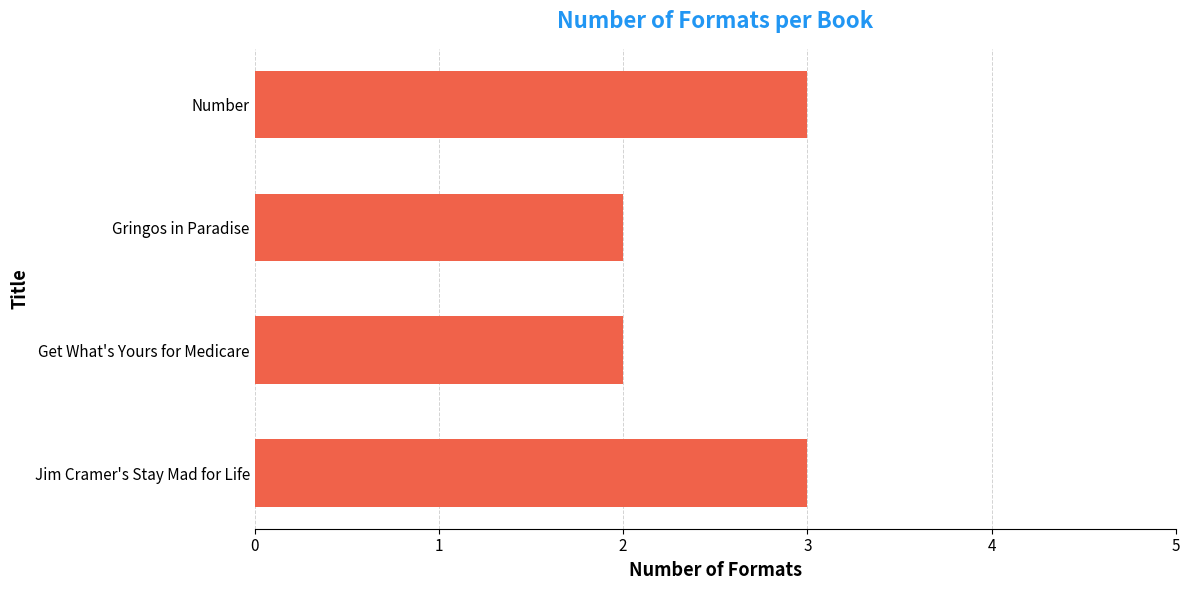

The chart shows a value of 3 at Jim Cramer's Stay Mad for Life. True or false?

True